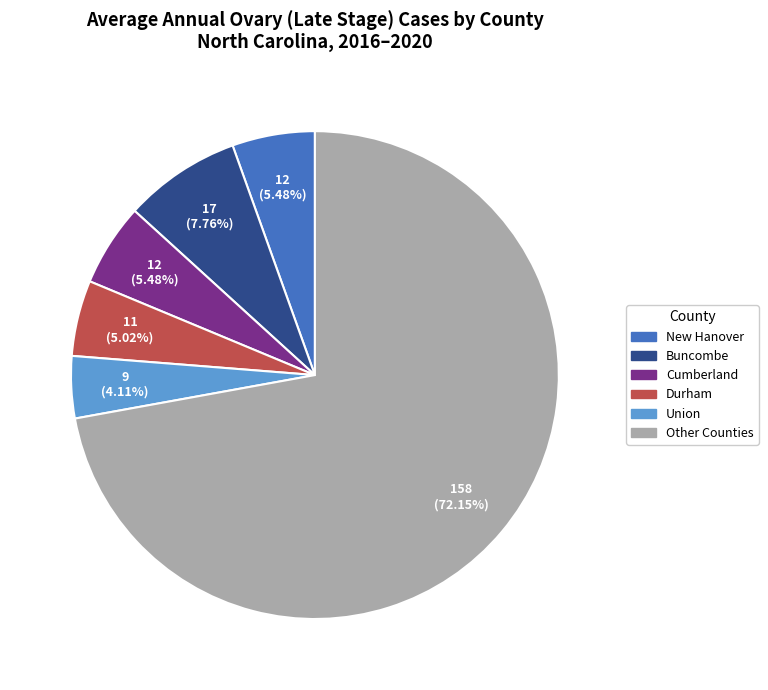

What is the ratio of the value at Other Counties to the value at Buncombe?

9.3